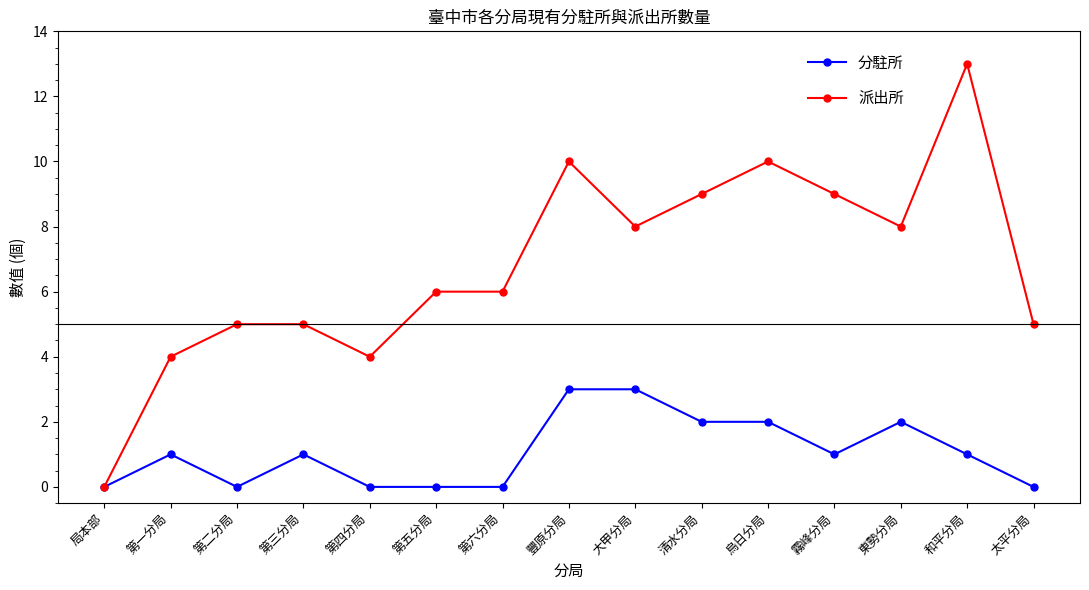

Does the chart have visible grid lines?

No